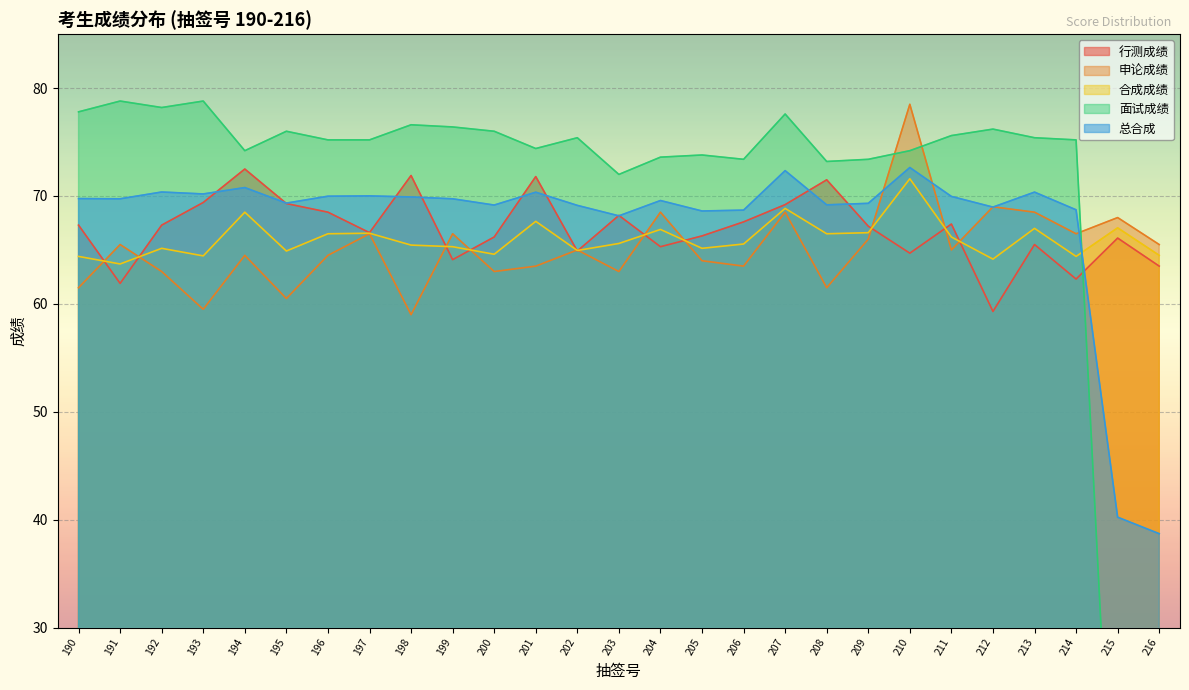

How many data points does each series have?

27